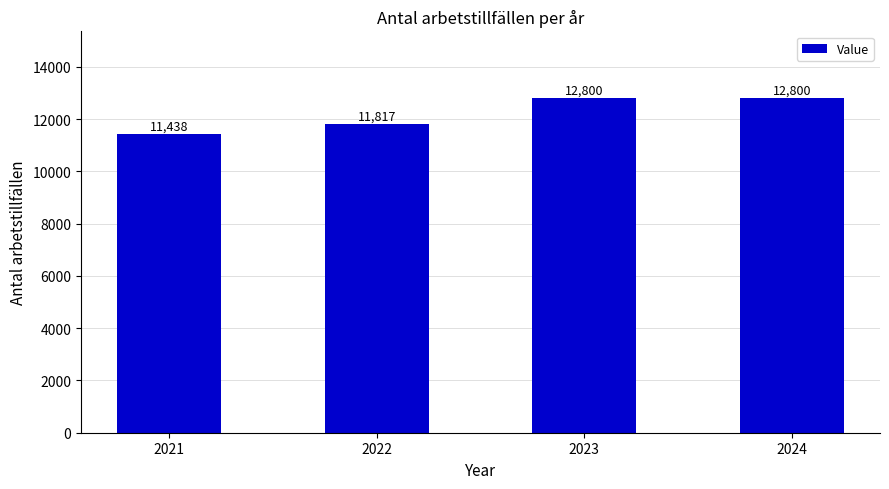

Is it true that the value at 2023 is 12800?

True